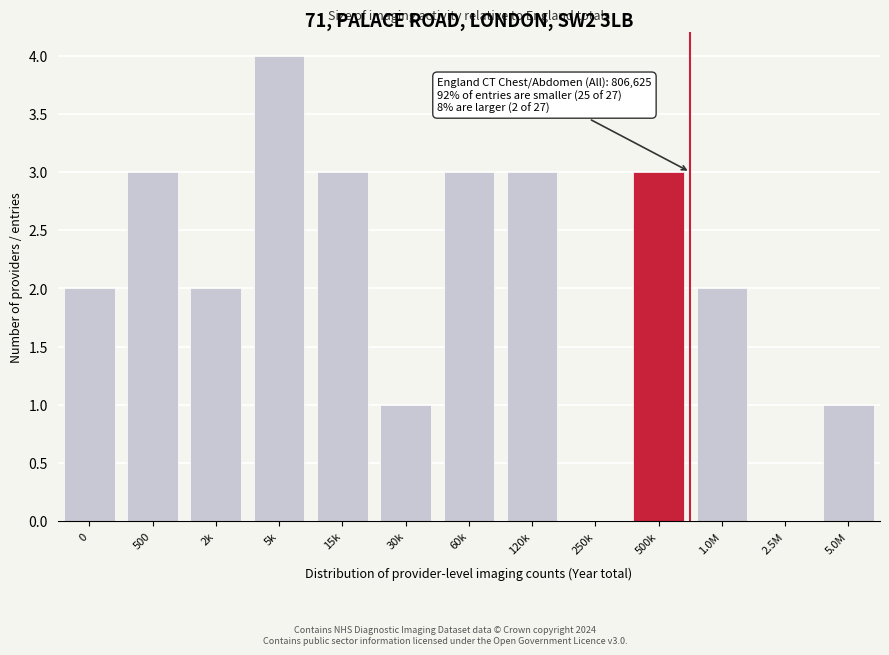

Reading right to left, what are all the values shown in this chart?

5.0M=1	2.5M=0	1.0M=2	500k=3	250k=0	120k=3	60k=3	30k=1	15k=3	5k=4	2k=2	500=3	0=2